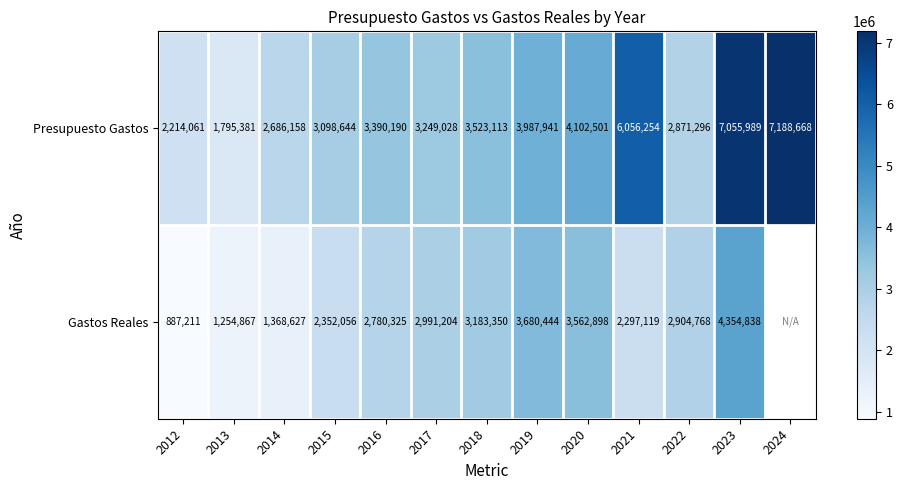

At 2016, list the series in order from smallest to largest.

Gastos Reales, Presupuesto Gastos